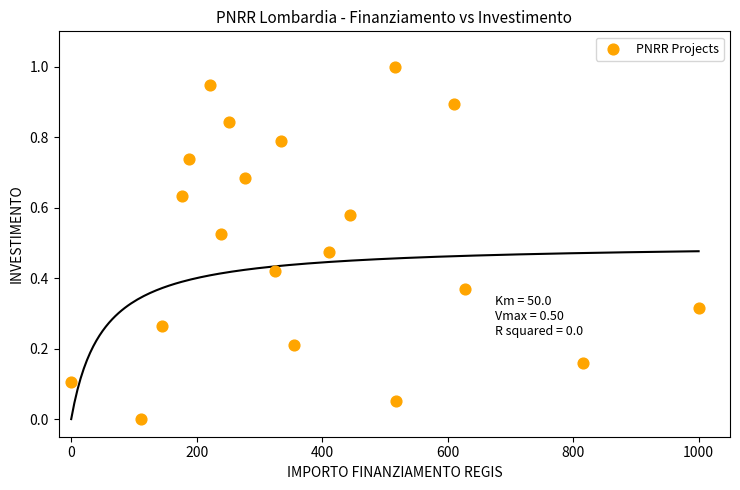

What is the range of X values (max minus min)?

1000.0